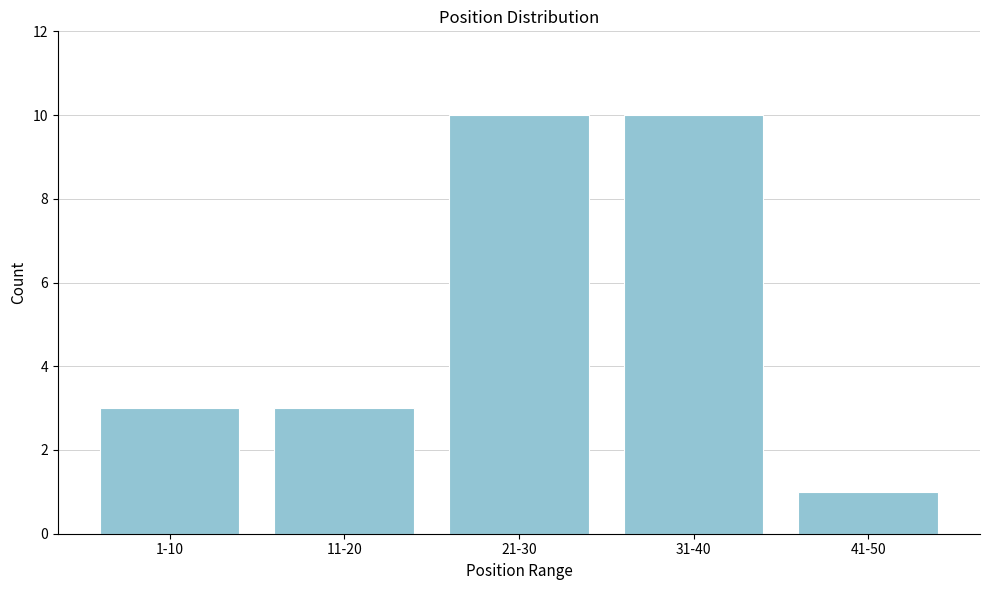

Reading right to left, transcribe all the data shown in this chart.

41-50=1	31-40=10	21-30=10	11-20=3	1-10=3